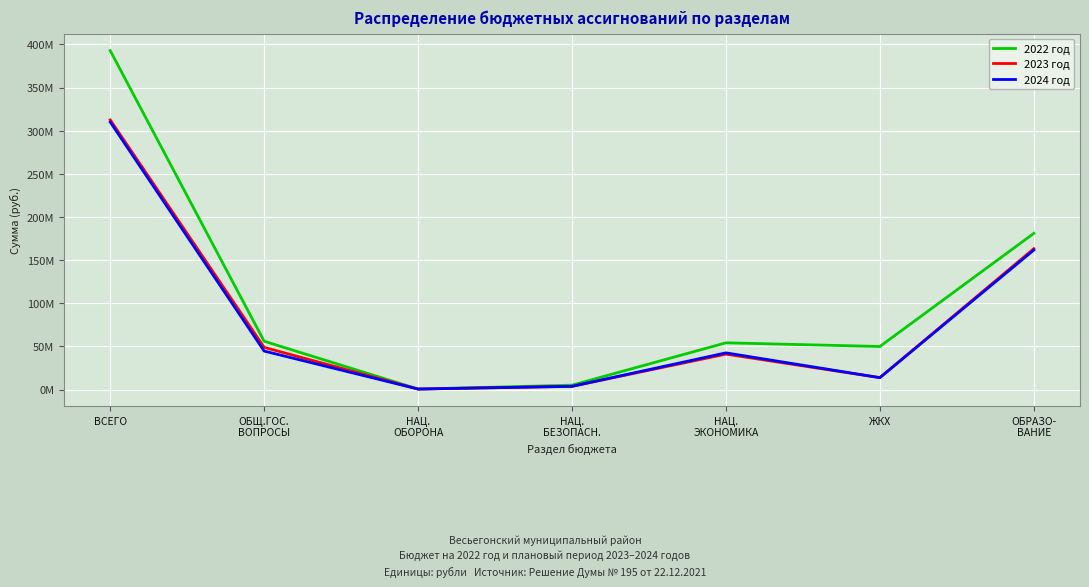

Reading left to right, transcribe all the data shown in this chart.

2022 год: 392824893.4	55969110.9	547700.0	5061517.0	54148719.3	49897505.9	181032108.0
2023 год: 312545910.0	48884888.0	533400.0	3702310.0	41055110.0	13773700.0	163235455.0
2024 год: 310081500.0	44585663.0	559600.0	3702310.0	42499370.0	13773700.0	161686410.0